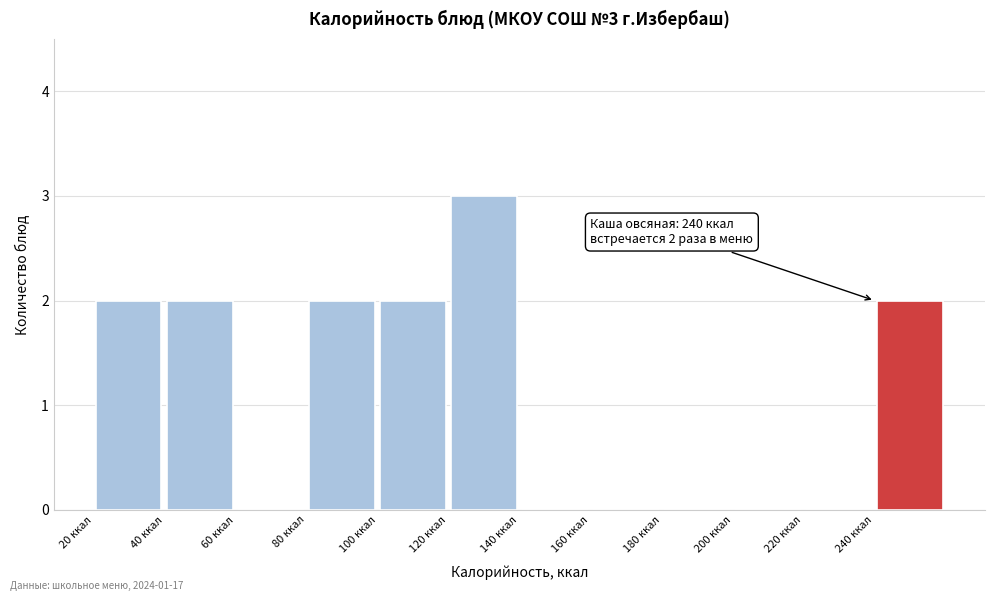

Which range on the x-axis has the tallest bar?

120 to 140